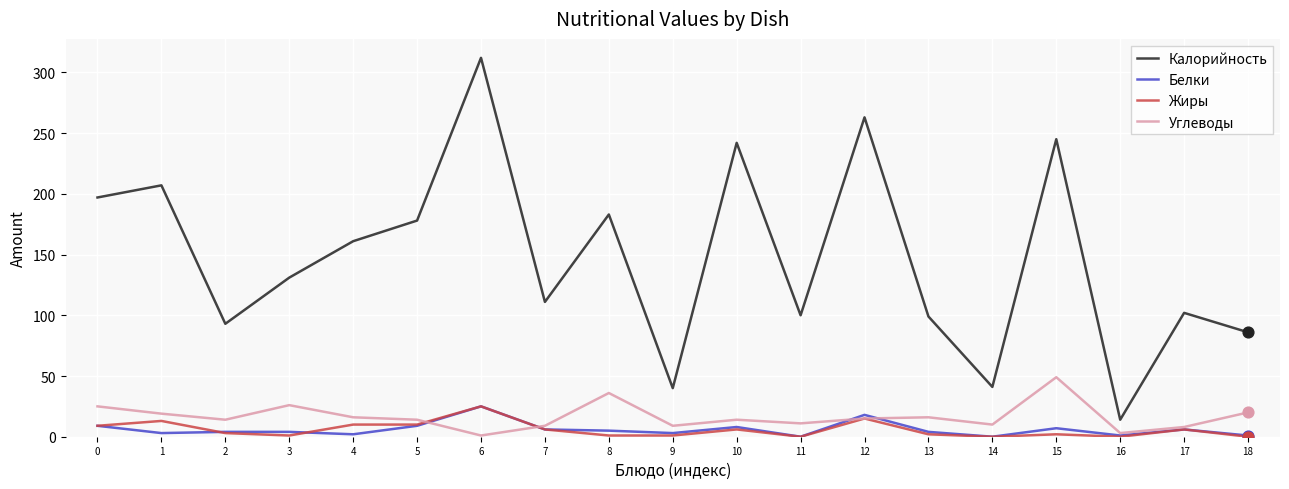

Which series has the largest total across all categories?

Калорийность